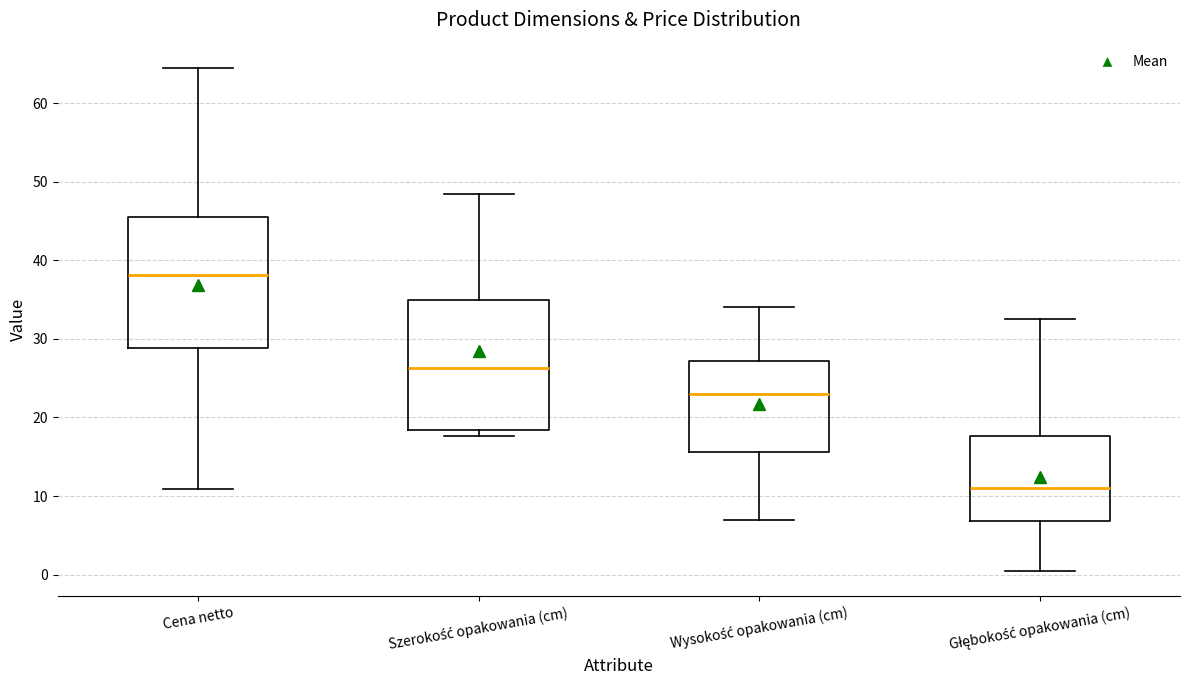

Which box has the highest median line?

Cena netto